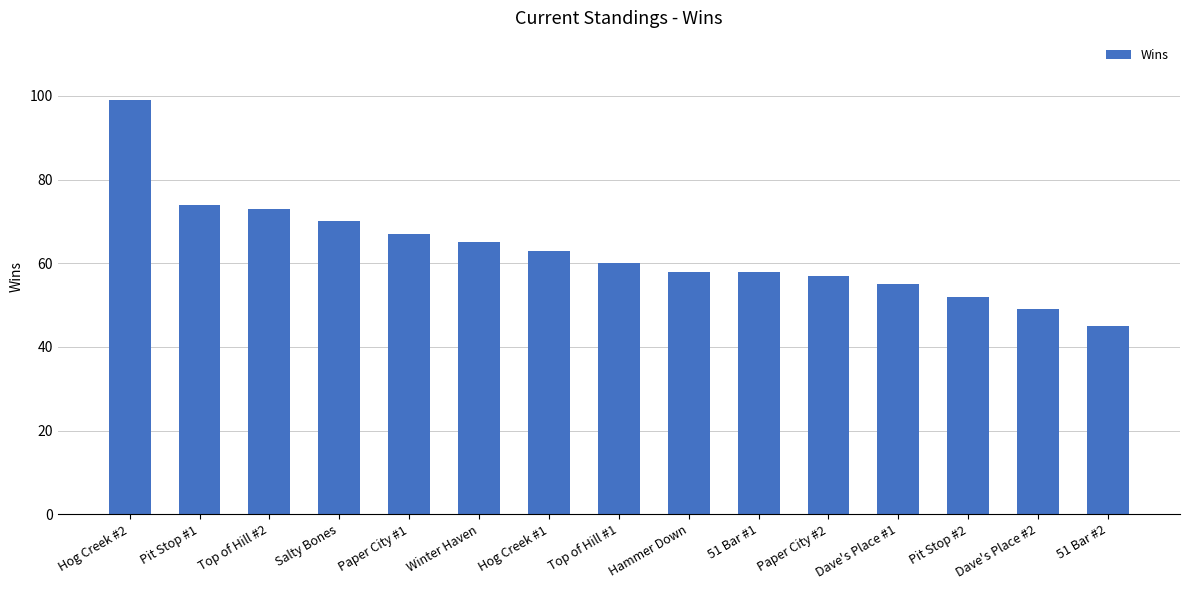

At which label does the data first exceed 60?

Hog Creek #2